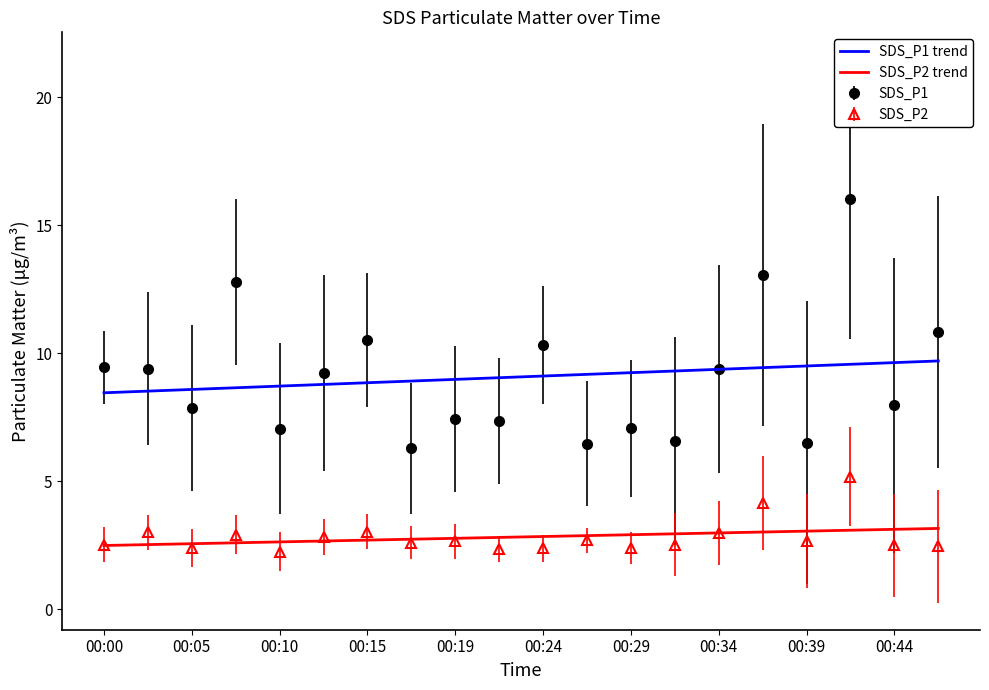

True or false: SDS_P1 has a value of 13.5 at 00:12.

False